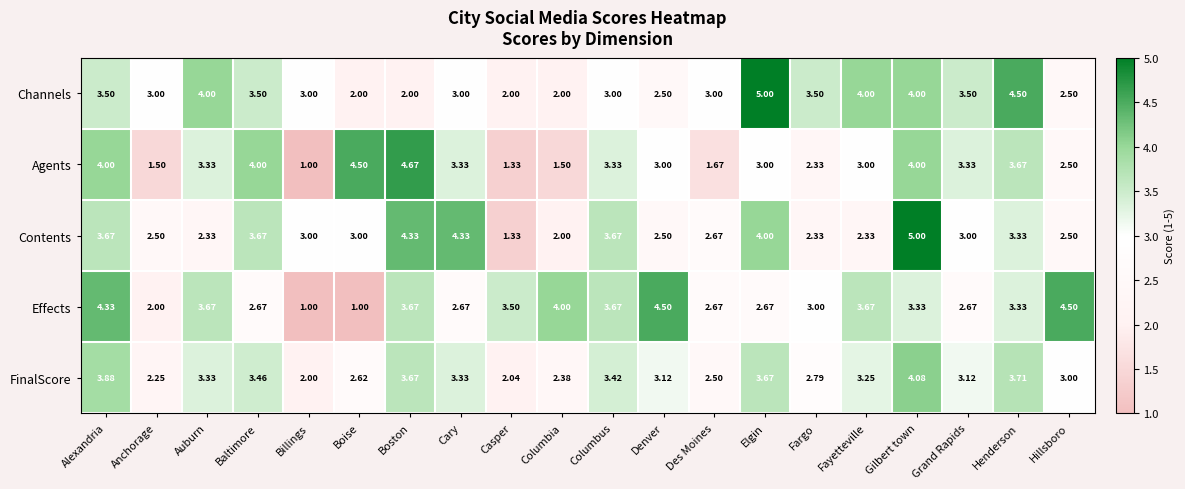

At which category is the sum across all series the highest?

Gilbert town